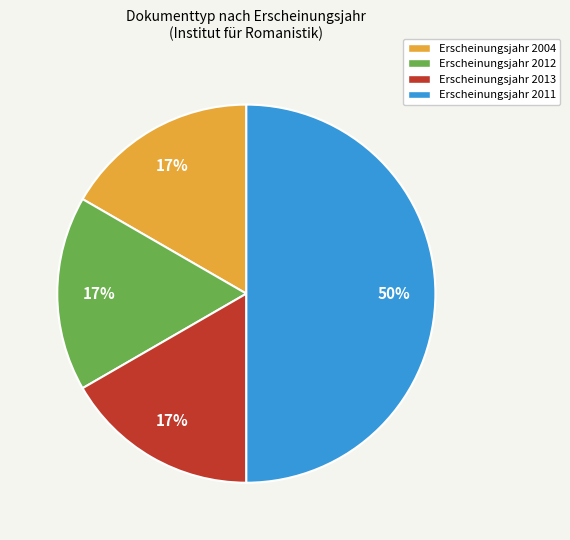

To the nearest percent, what is the average slice percentage?

25%